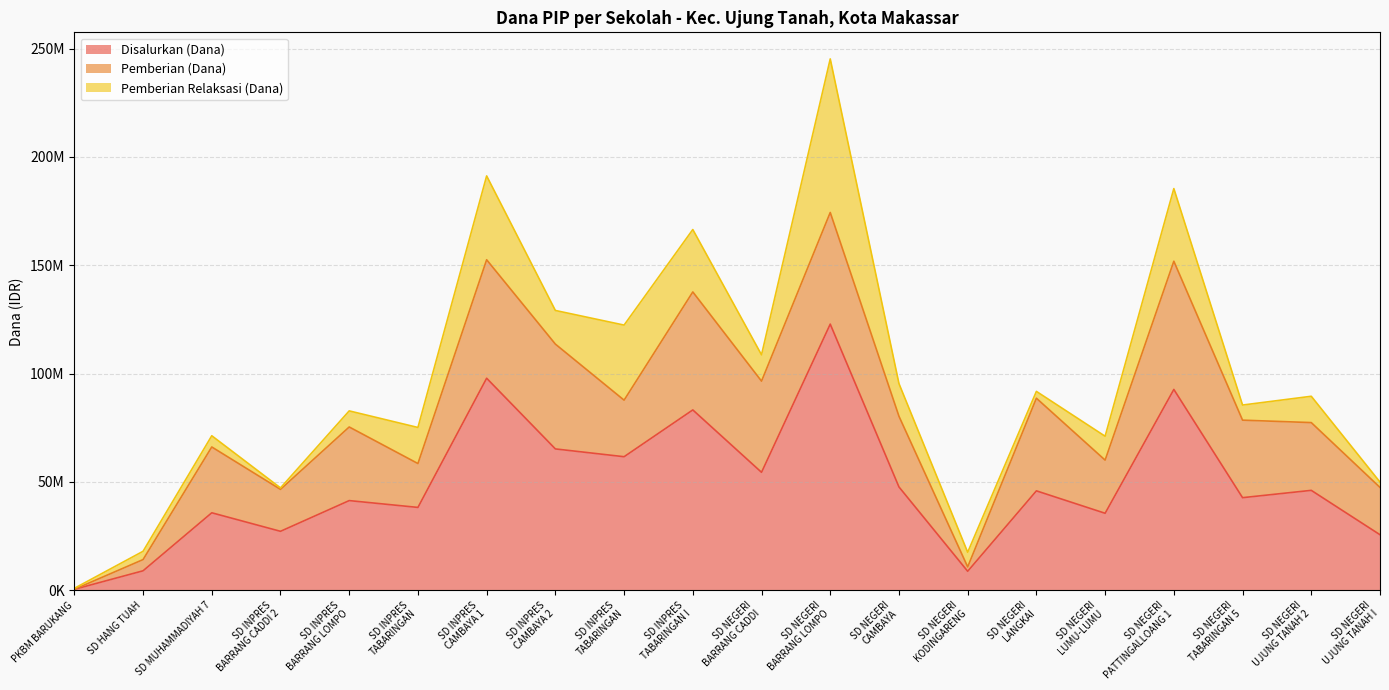

How many values in the Pemberian Relaksasi (Dana) series exceed 12150000?

8